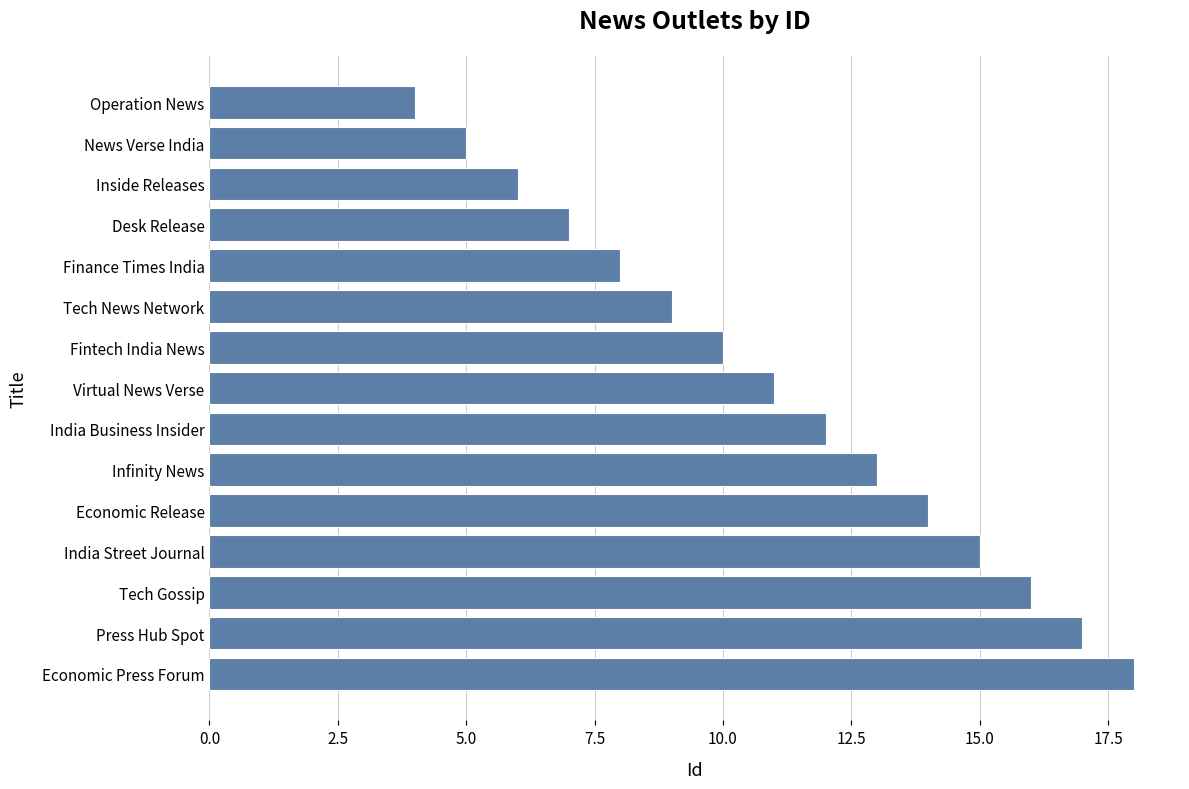

The value at Virtual News Verse is 11. True or false?

True